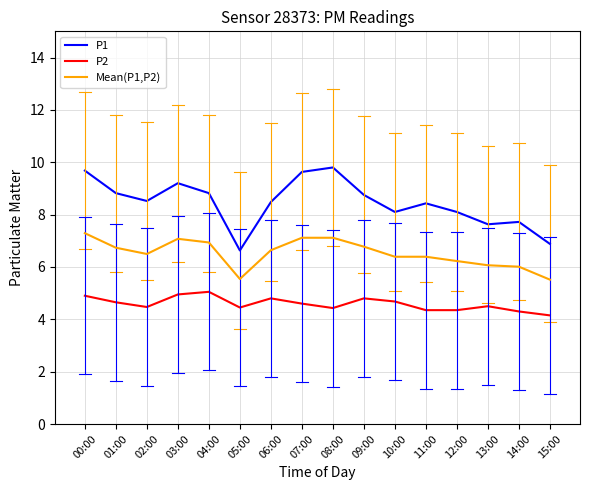

What is the difference between the maximum and second lowest values in the P1 series?

2.9